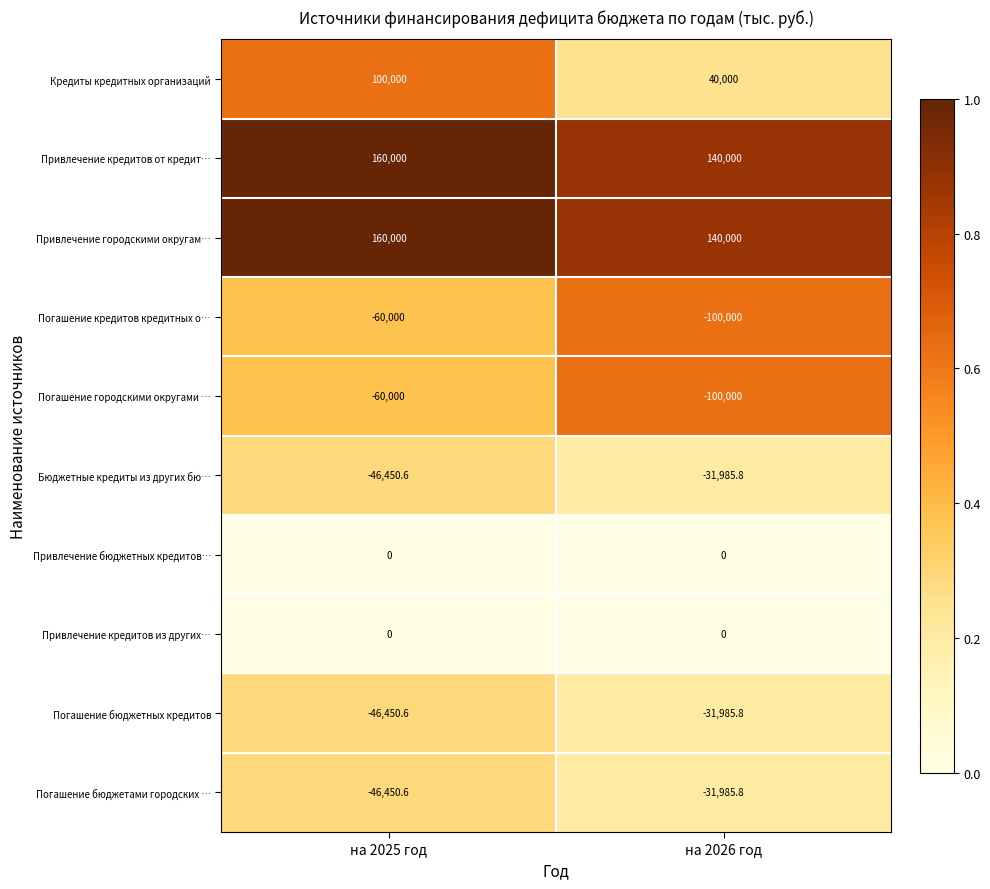

What is the total value across all series at на 2025 год?

160648.2